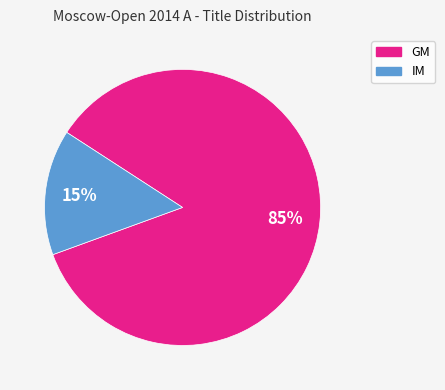

Does IM account for over 50% of the chart?

No